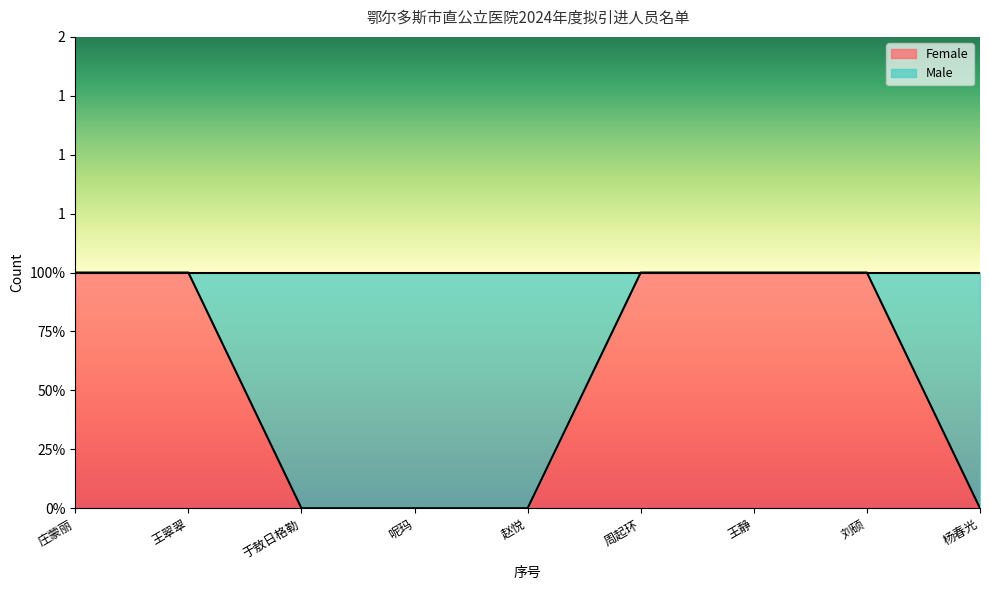

Rank the categories by value from highest to lowest.

庄蒙丽, 王翠翠, 周起环, 王静, 刘硕, 于敖日格勒, 呢玛, 赵悦, 杨春光